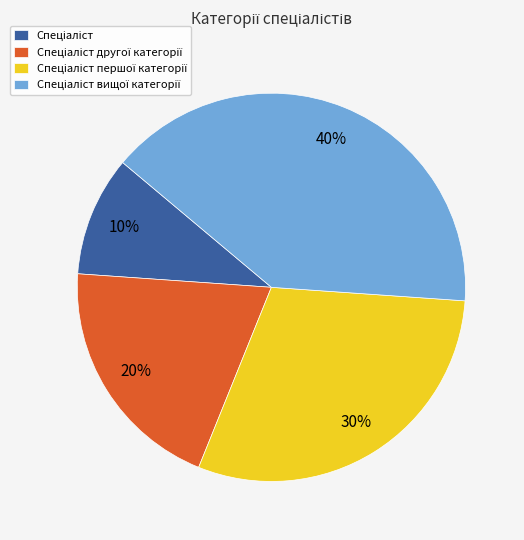

How many segments does this pie chart have?

4